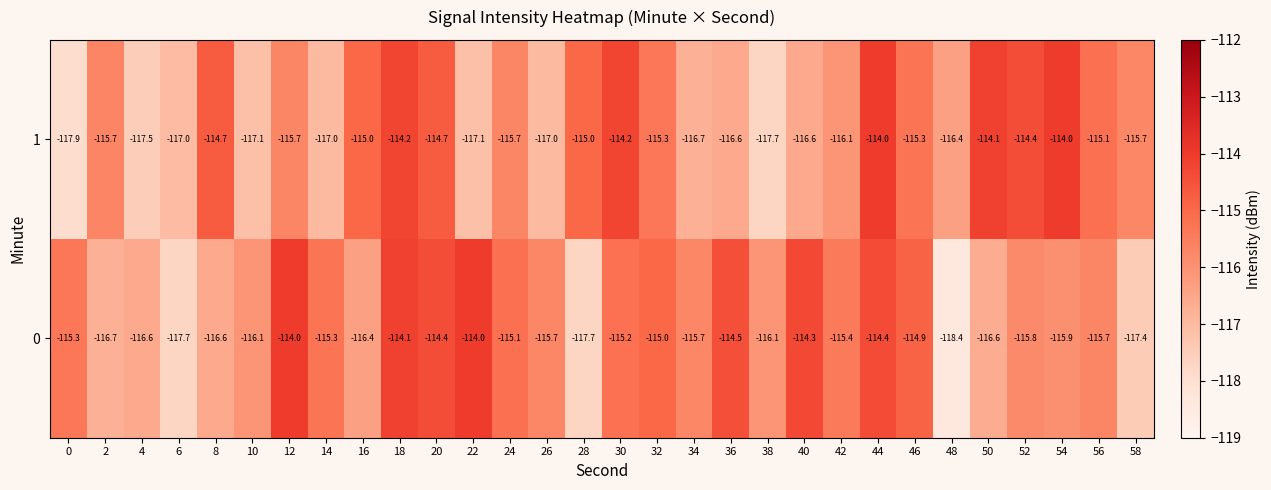

What is the difference between the 0 values at 54 and 16?

0.5